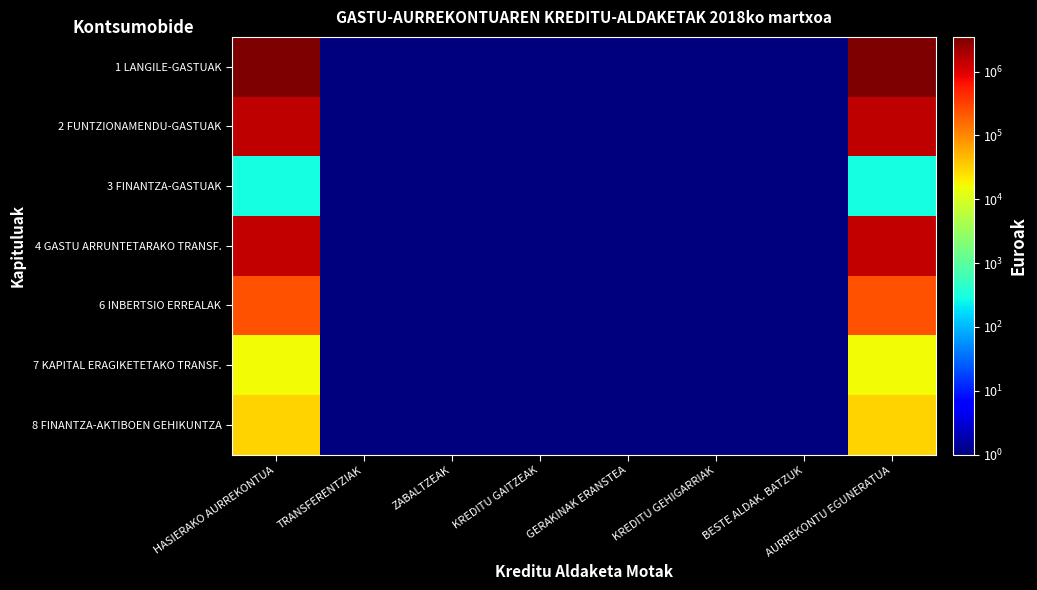

At which category is the sum across all series the highest?

HASIERAKO AURREKONTUA